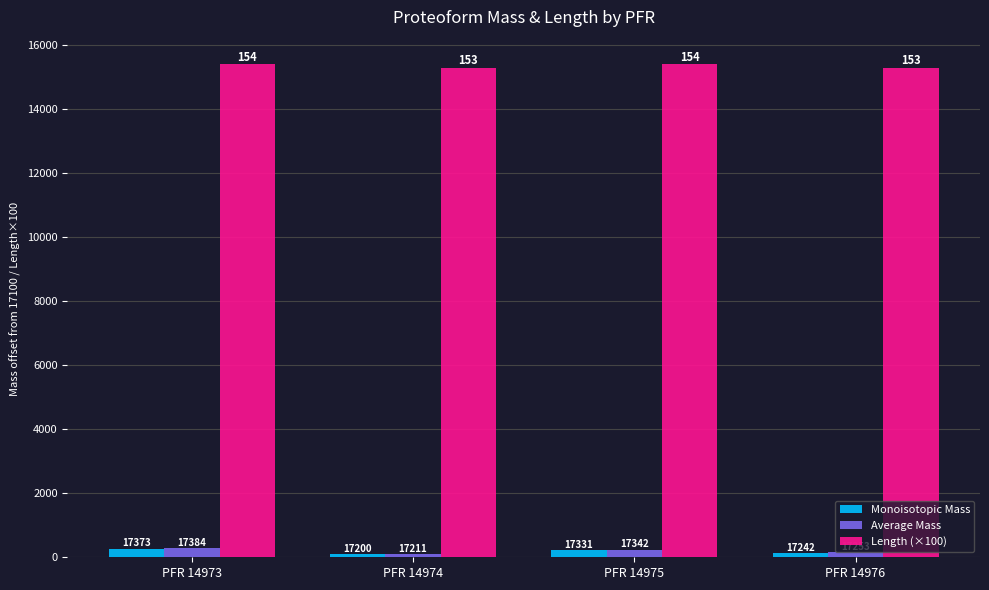

Are the bars grouped side by side (vs. stacked)?

Yes